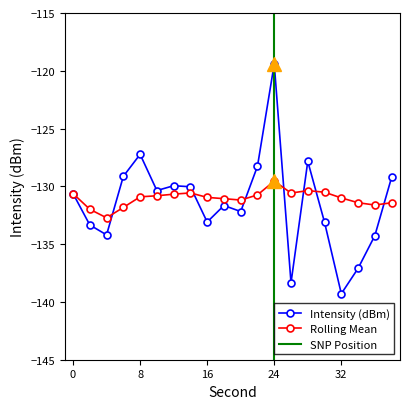

At which label does Rolling Mean reach its peak?

24